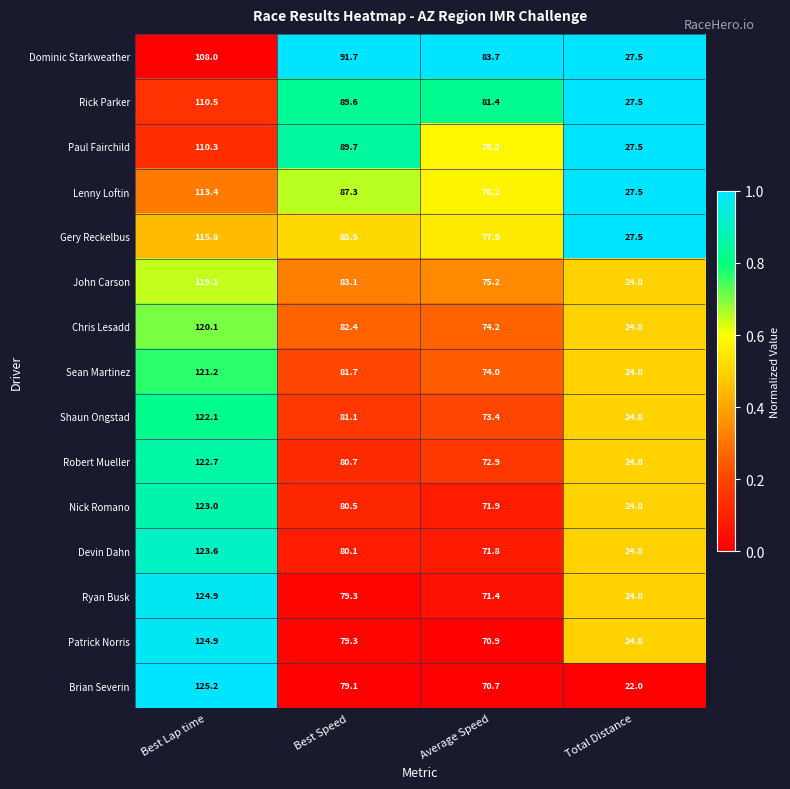

Which category has the highest value across all series?

Best Lap time